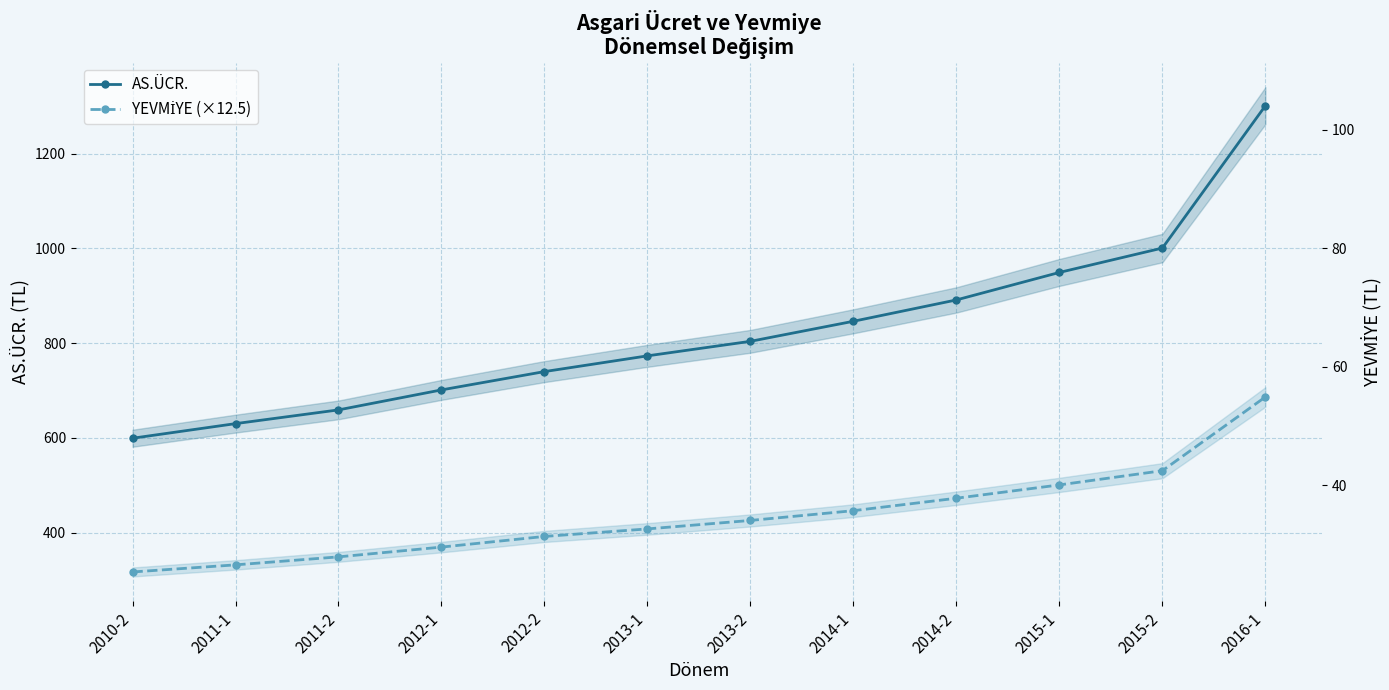

Does the chart display data point markers on the line(s)?

Yes